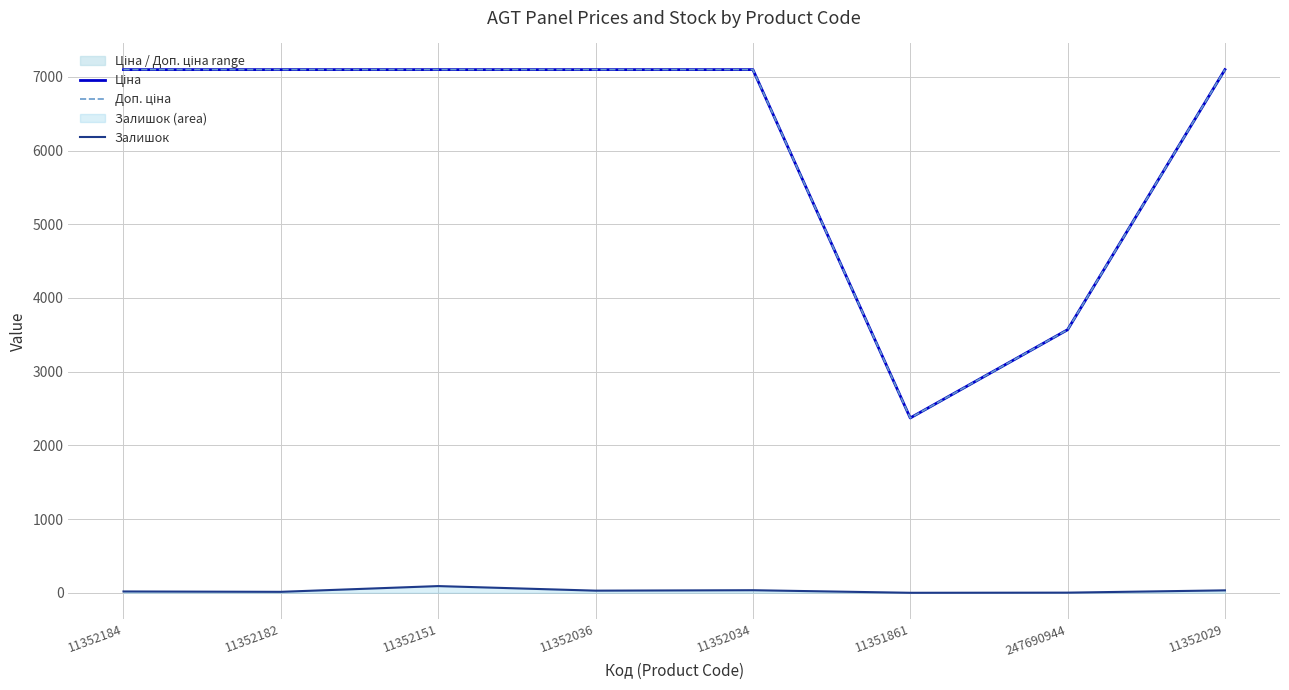

Which series changed the most between 11352184 and 11352034?

Залишок